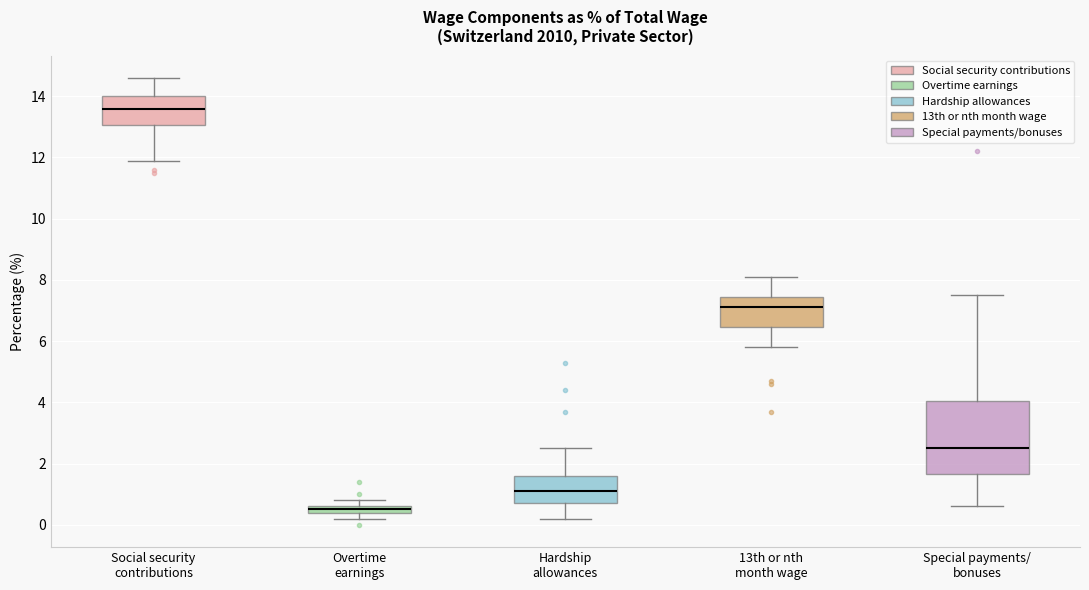

Which box is the tallest, from its lower edge to its upper edge?

Special payments/ bonuses